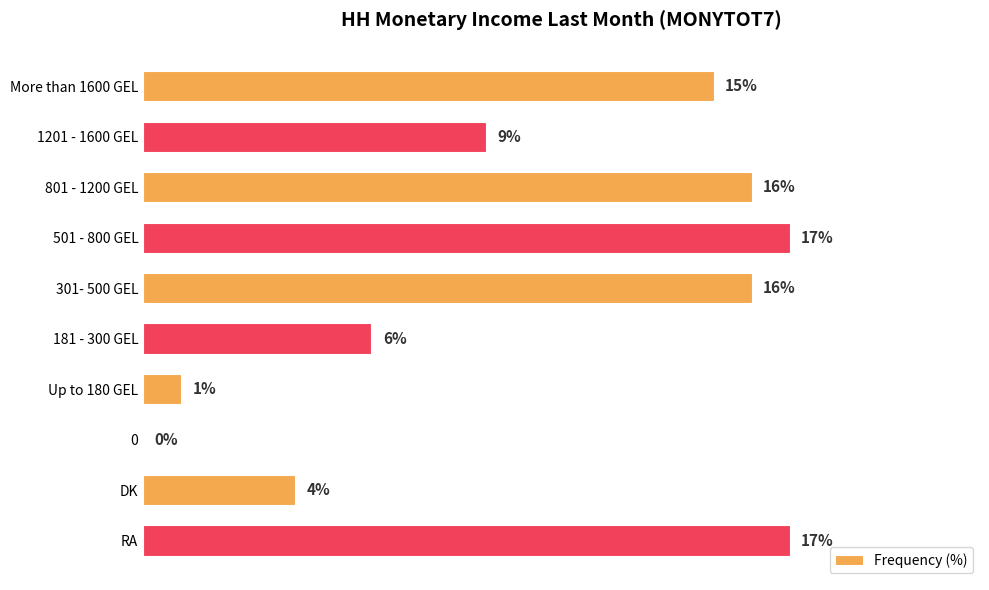

Between DK and Up to 180 GEL, which is larger?

DK